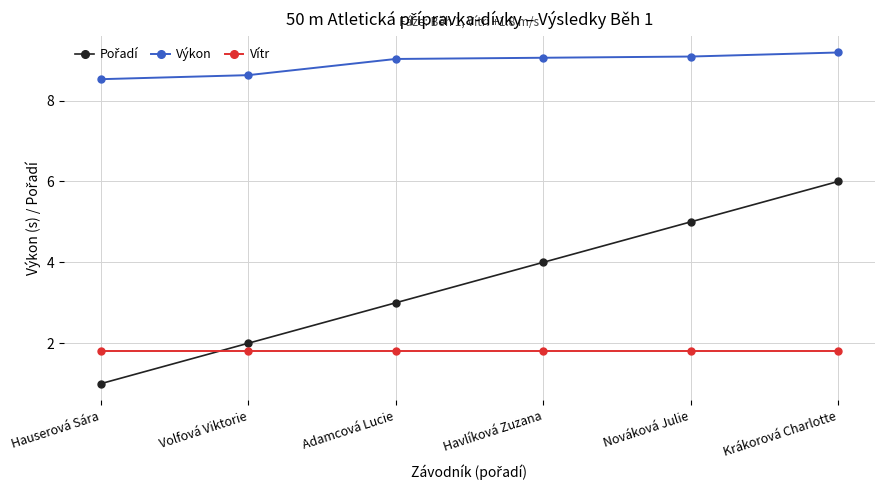

What is the average value of the Výkon series?

8.9